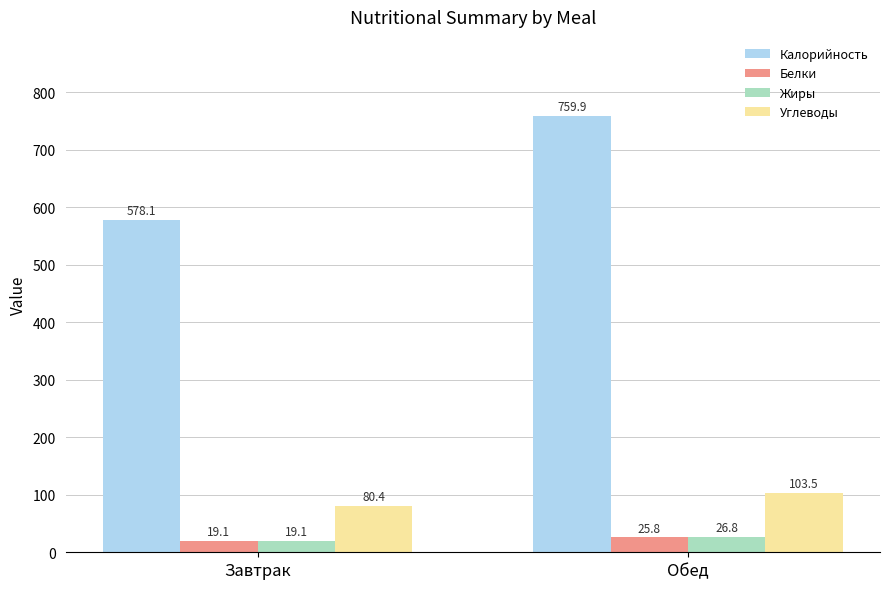

What is the sum of the Калорийность values at Завтрак and Обед?

1338.0